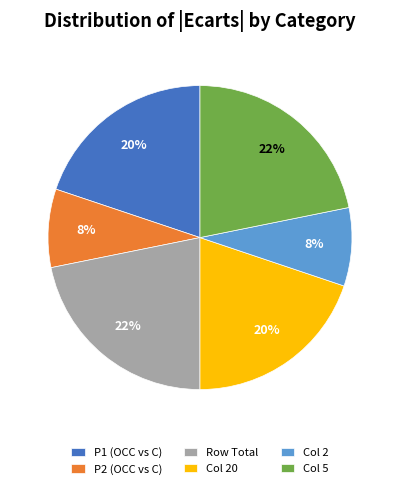

To the nearest percent, what is the average slice percentage?

17%